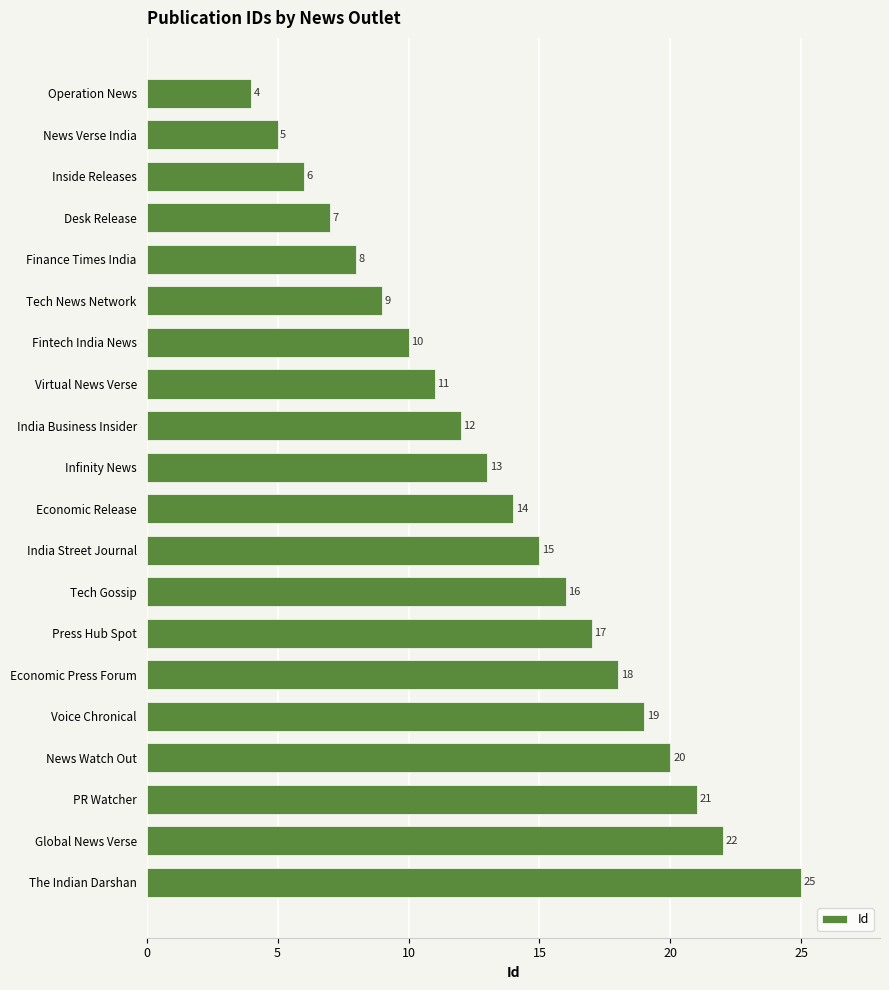

Are the bars horizontal?

Yes